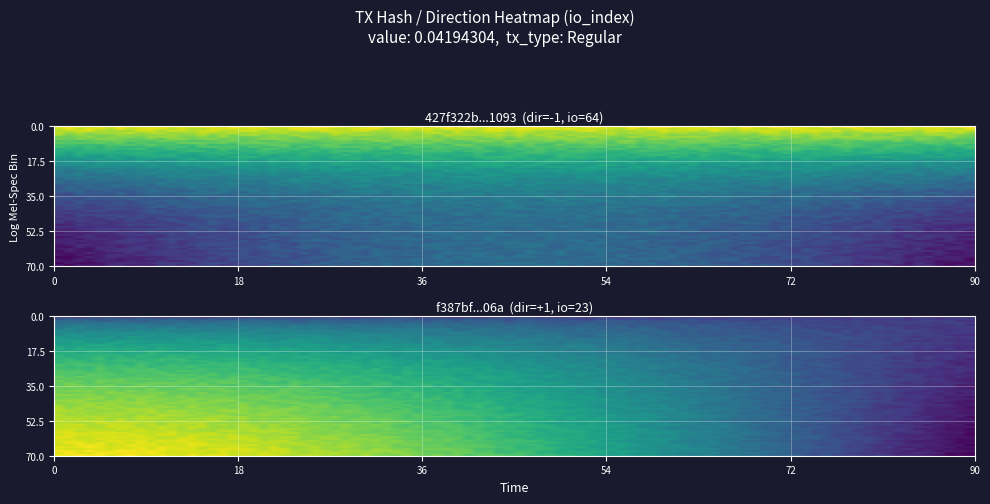

List the series in order of their peak value, lowest first.

f387bf83543069091de127209a79f698205b06a, 427f322b0237130a5d2ff11928132bc899d1093